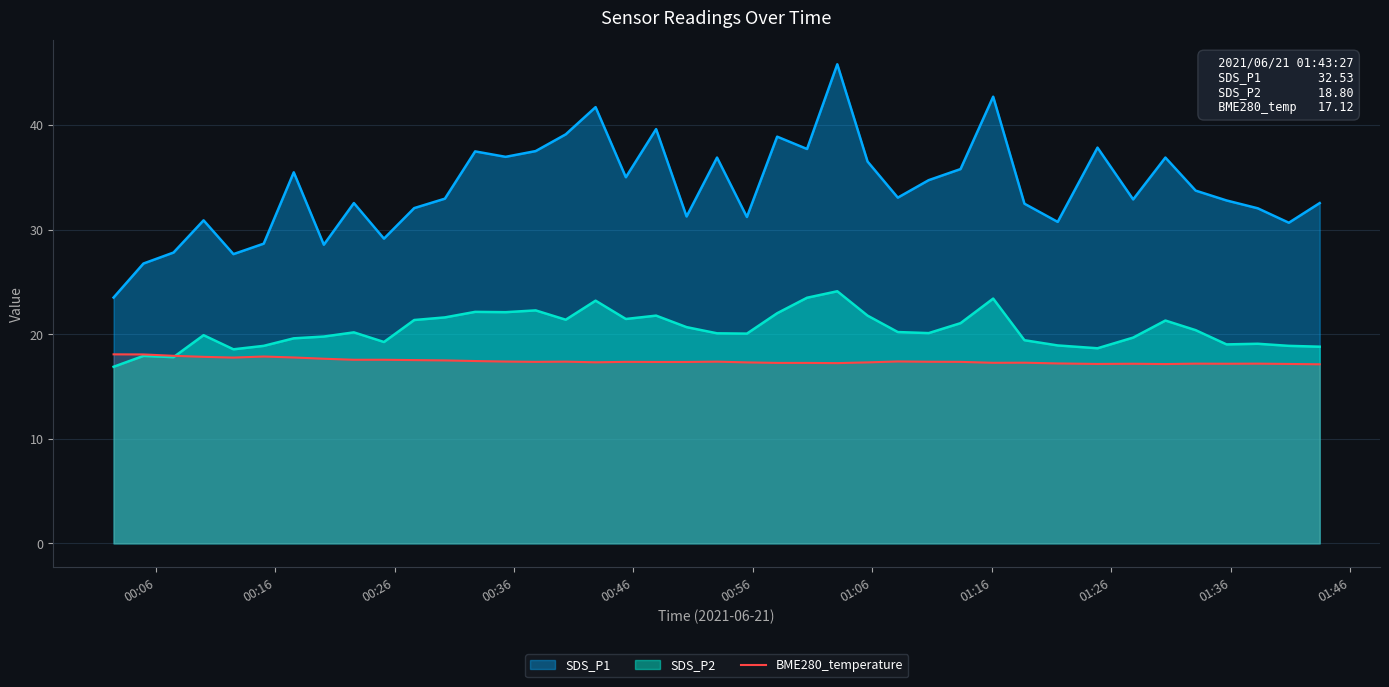

List the series in order of their peak value, lowest first.

BME280_temperature, SDS_P2, SDS_P1